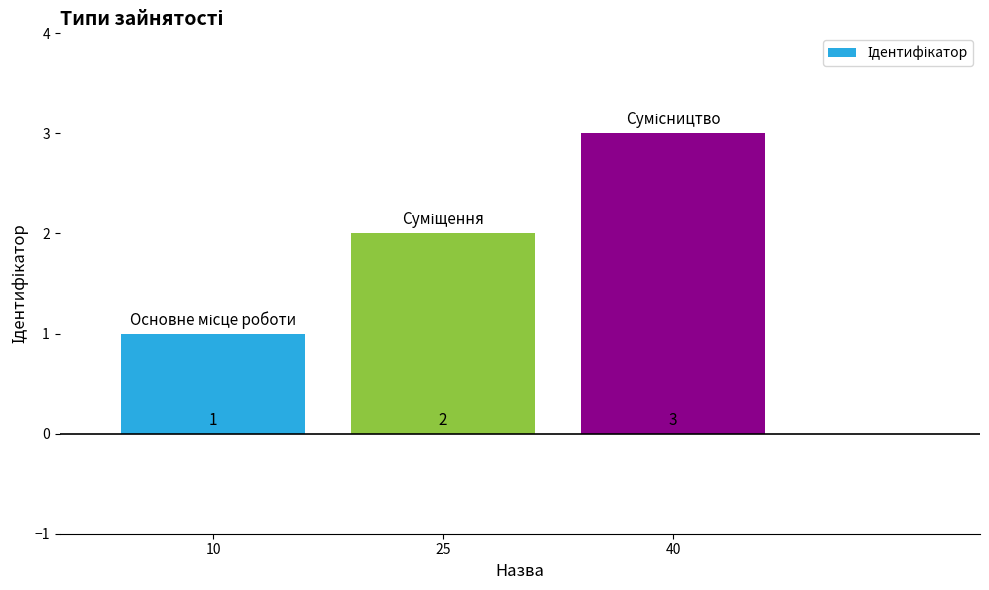

Reading left to right, what are all the values shown in this chart?

10=1	25=2	40=3